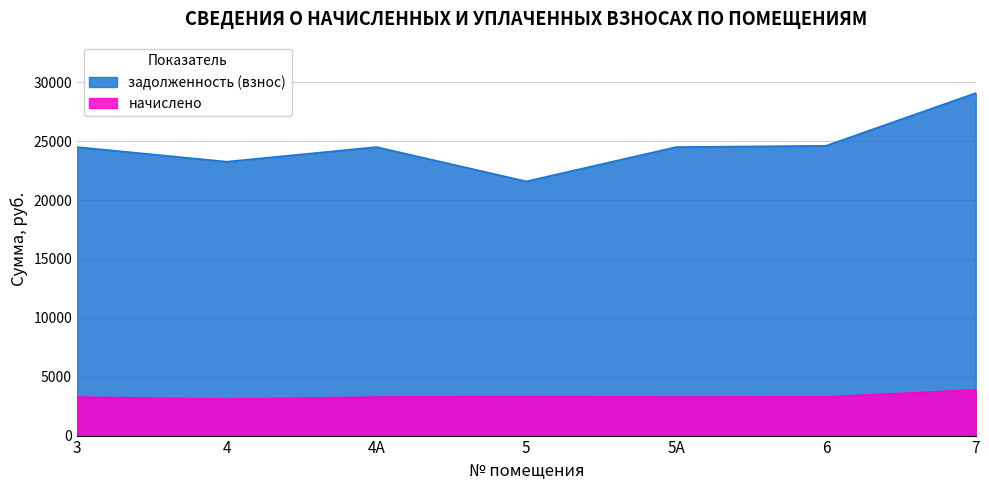

Reading left to right, transcribe all the data shown in this chart.

задолженность (взнос): 3=24501.5	4=23260.3	4А=24501.5	5=21589.2	5А=24501.5	6=24609.4	7=29088.7
начислено: 3=3268.8	4=3103.2	4А=3268.8	5=3312.0	5А=3268.8	6=3283.2	7=3880.8